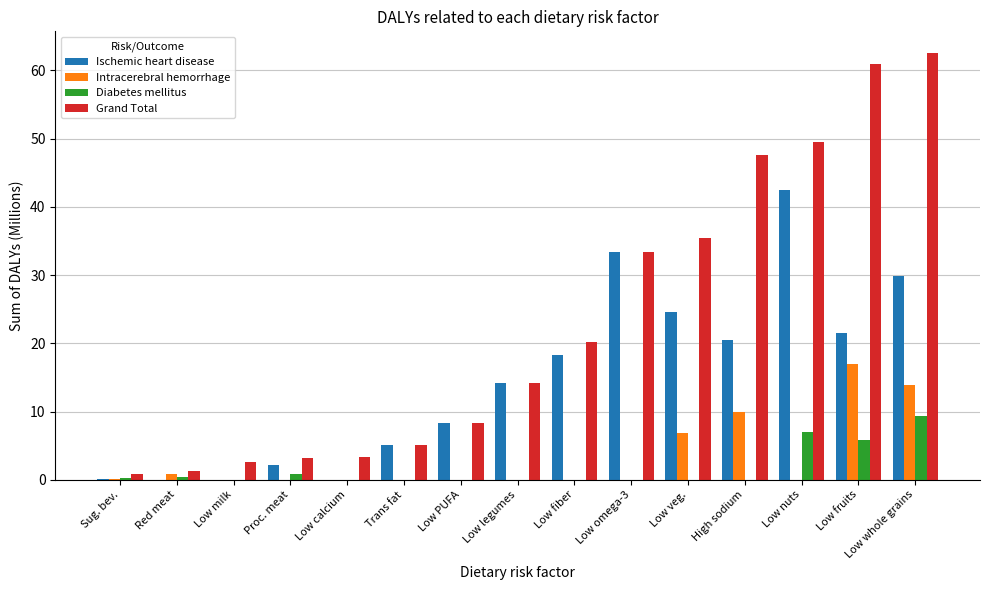

Is it true that Intracerebral hemorrhage equals 22.4 at Low fruits?

False